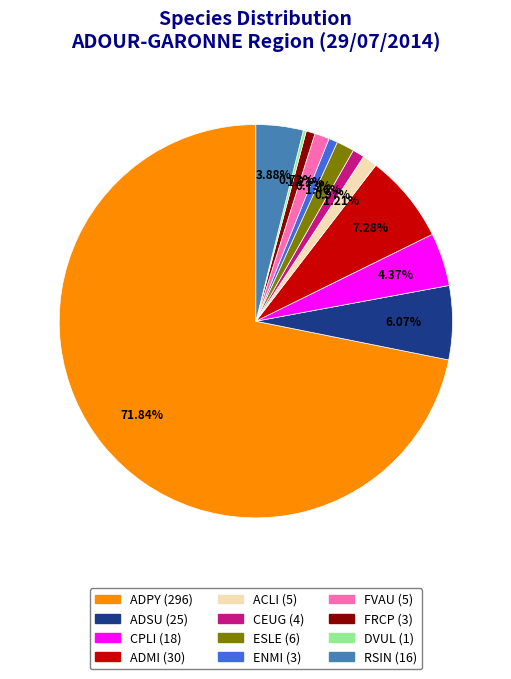

Is the sum of ADSU and ADPY greater than half?

Yes